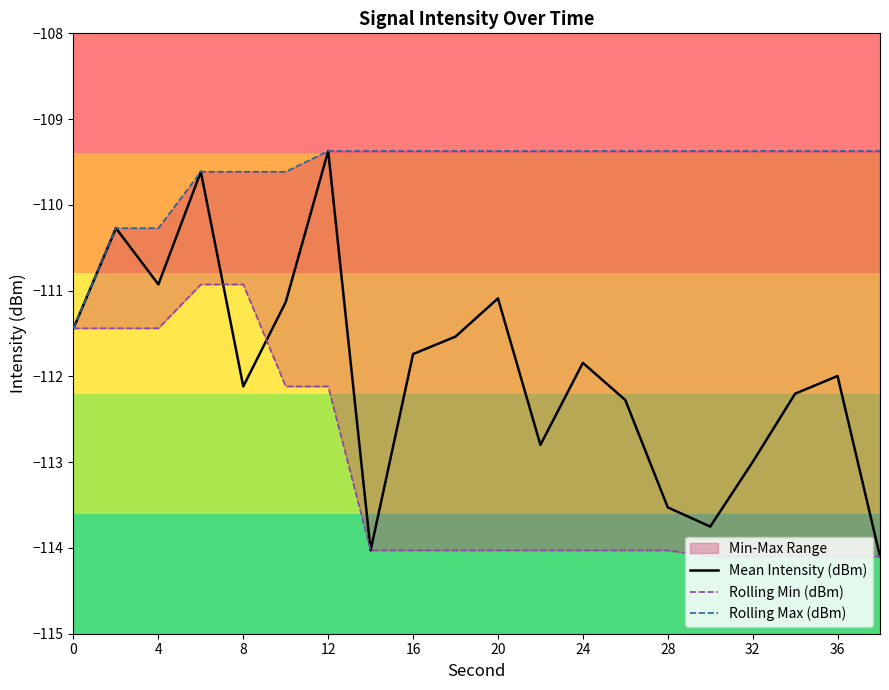

Reading right to left, list all the values displayed in this chart.

Mean Intensity (dBm): -114.1	-112.0	-112.2	-113.0	-113.8	-113.5	-112.3	-111.8	-112.8	-111.1	-111.5	-111.7	-114.0	-109.4	-111.1	-112.1	-109.6	-110.9	-110.3	-111.4
Rolling Min (dBm): -114.1	-114.1	-114.1	-114.1	-114.1	-114.0	-114.0	-114.0	-114.0	-114.0	-114.0	-114.0	-114.0	-112.1	-112.1	-110.9	-110.9	-111.4	-111.4	-111.4
Rolling Max (dBm): -109.4	-109.4	-109.4	-109.4	-109.4	-109.4	-109.4	-109.4	-109.4	-109.4	-109.4	-109.4	-109.4	-109.4	-109.6	-109.6	-109.6	-110.3	-110.3	-111.4